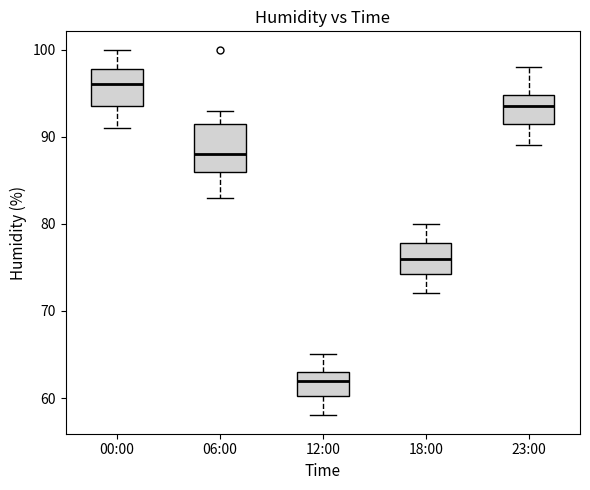

Which box's median line is the lowest?

12:00